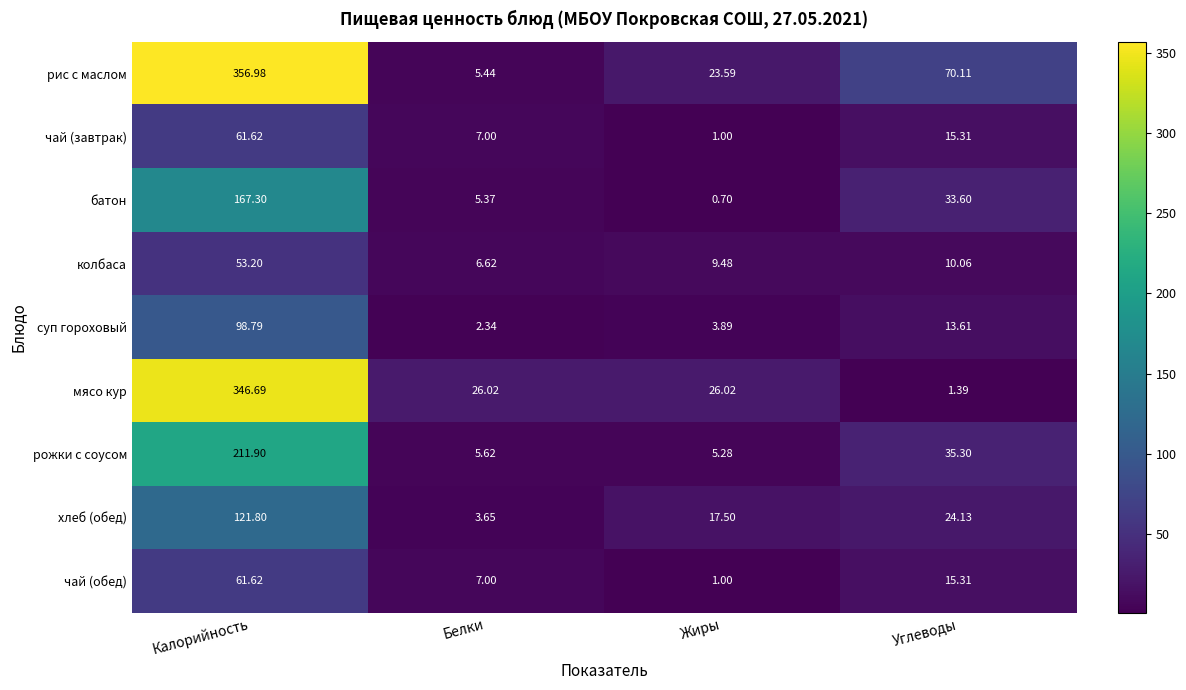

At which label does рис с маслом first exceed 70?

Калорийность